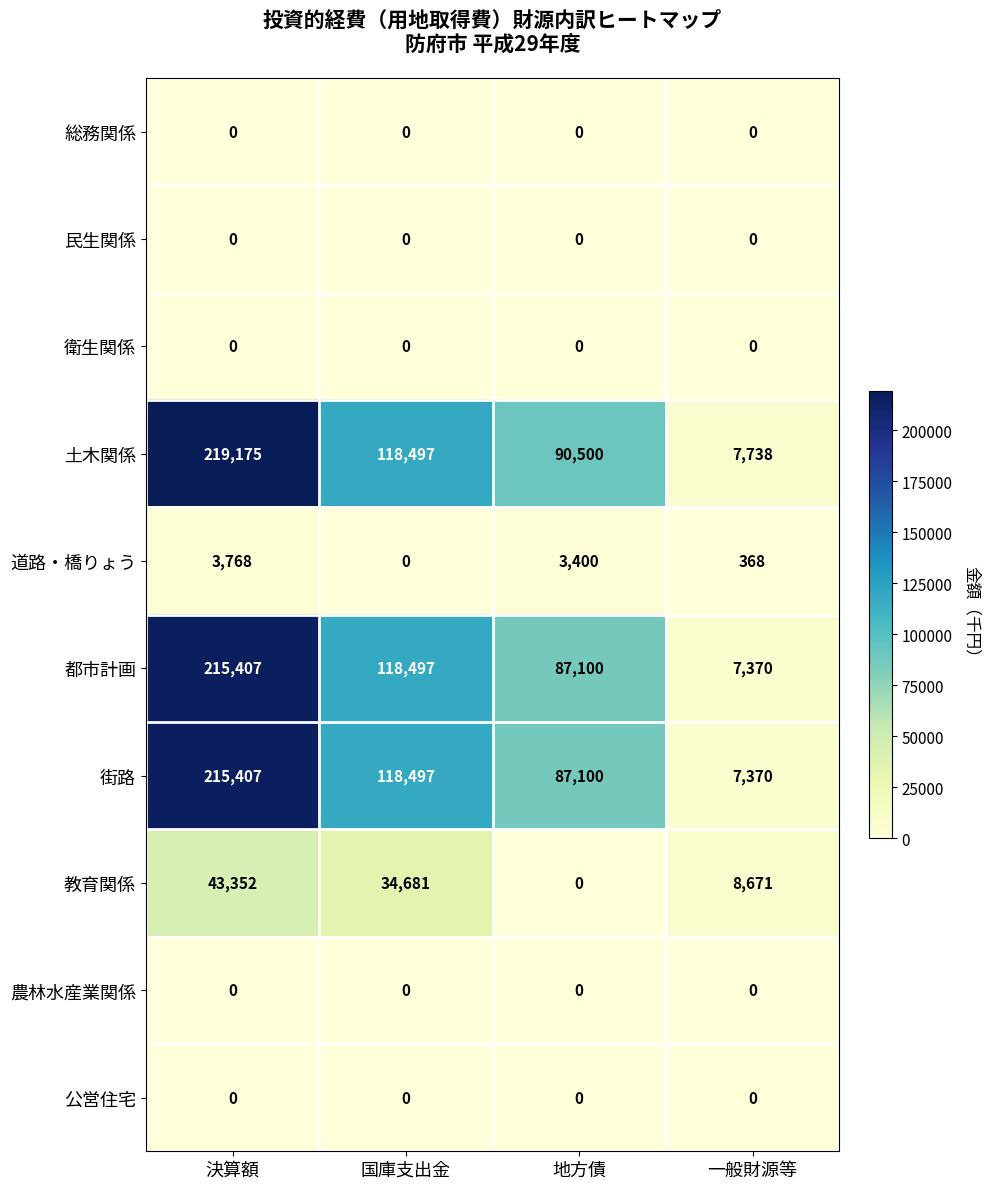

Count the number of categories in the chart.

4